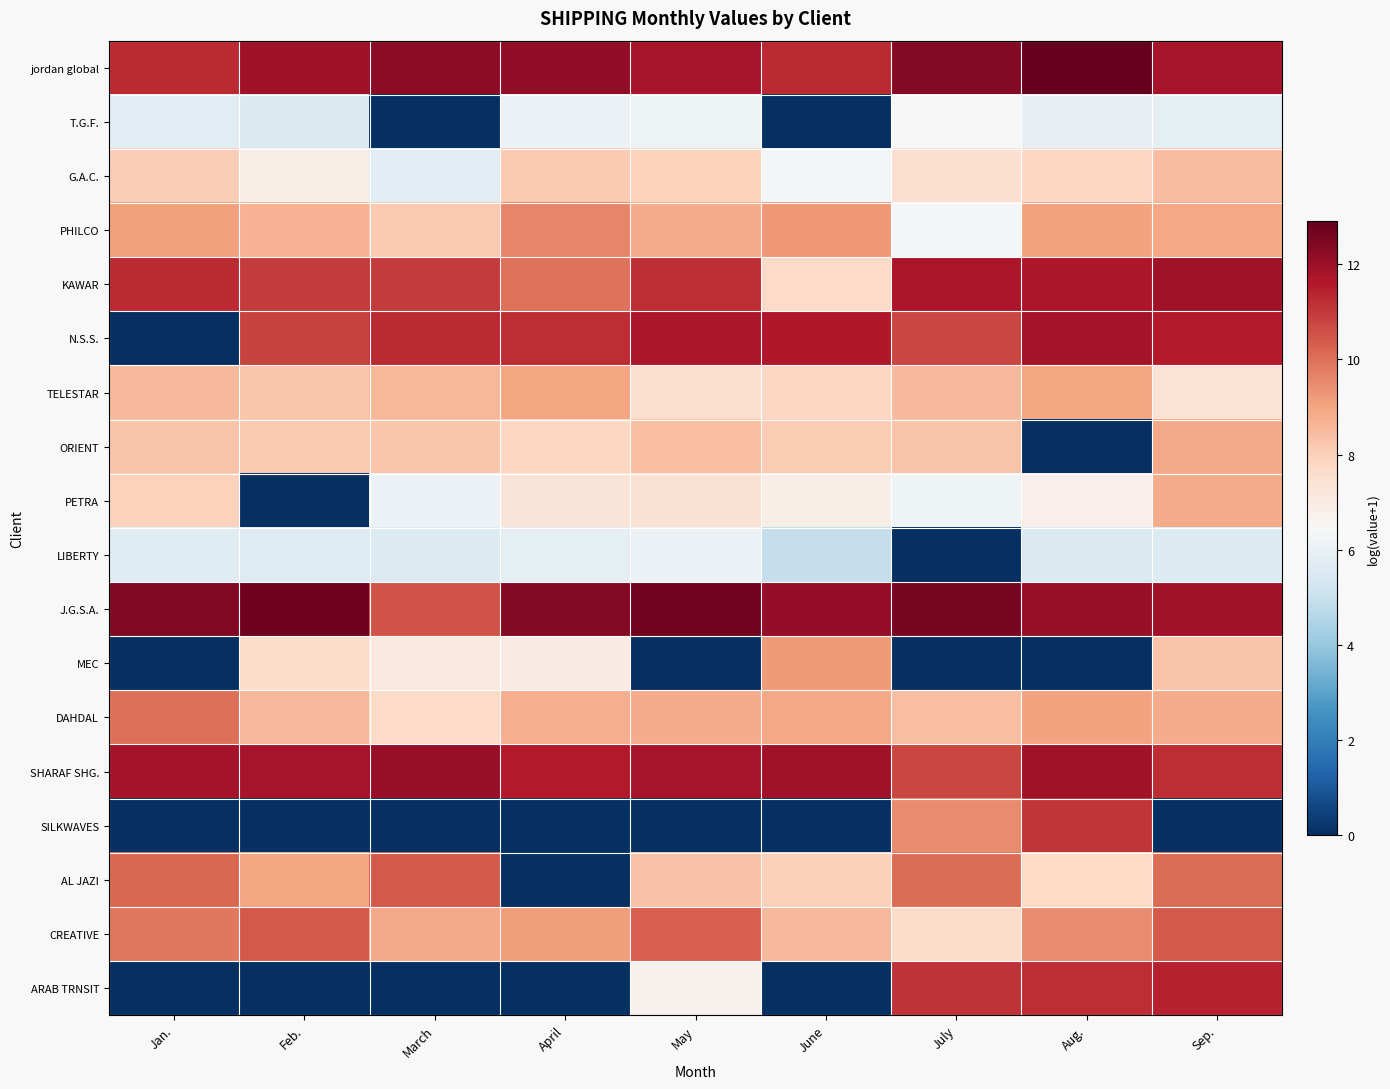

At March, list the series in order from largest to smallest.

jordan global, SHARAF SHG., N.S.S., KAWAR, J.G.S.A., AL JAZI, CREATIVE, TELESTAR, ORIENT, PHILCO, DAHDAL, MEC, PETRA, G.A.C., LIBERTY, T.G.F., SILKWAVES, ARAB TRNSIT